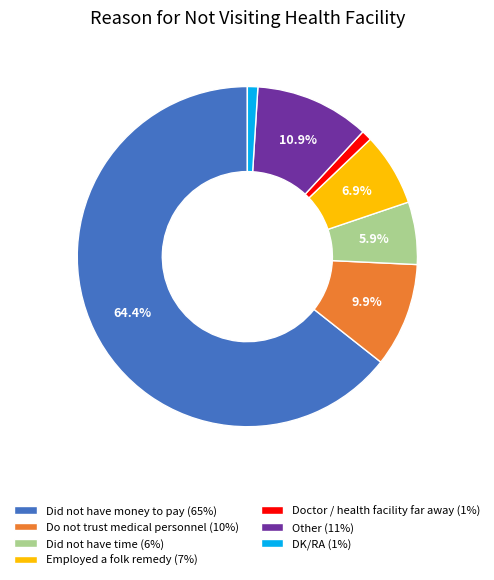

What portion of the pie excludes Do not trust medical personnel (10%)?

90.1%